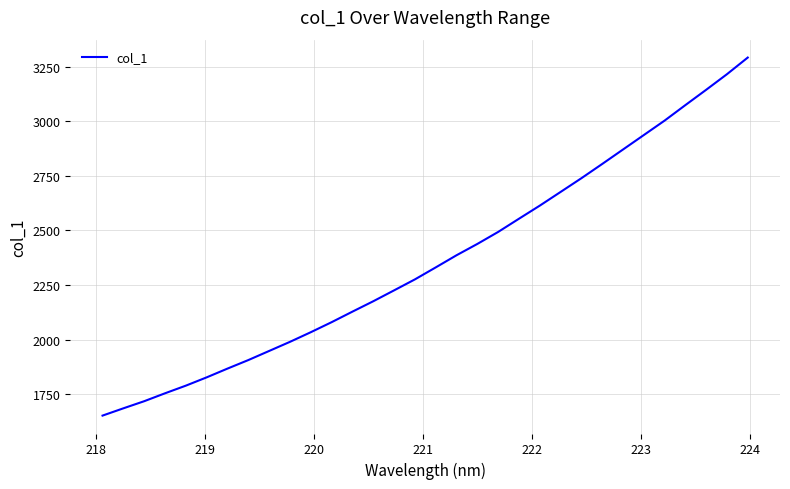

What is the maximum value shown in the chart?

3291.2